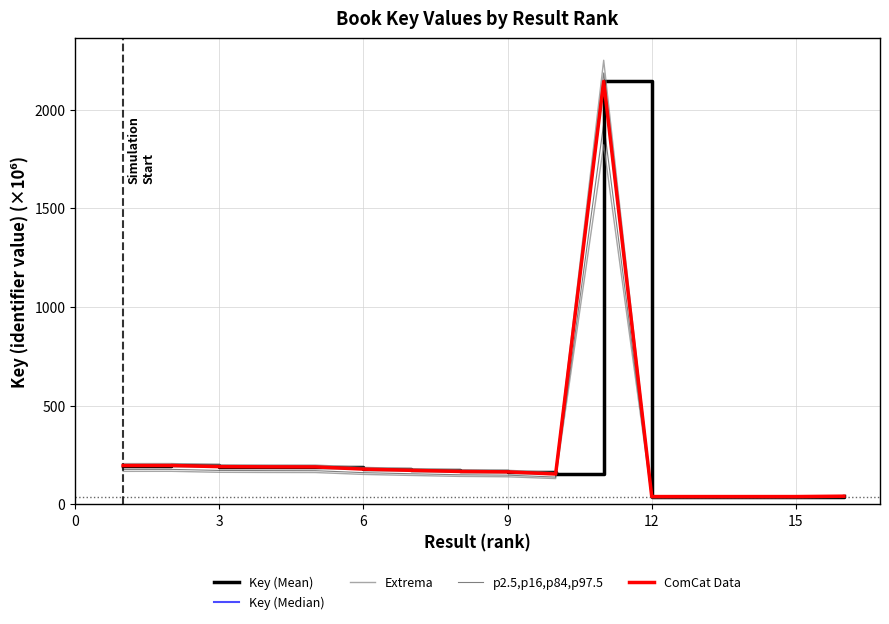

What is the maximum value shown in the chart?

2249.5